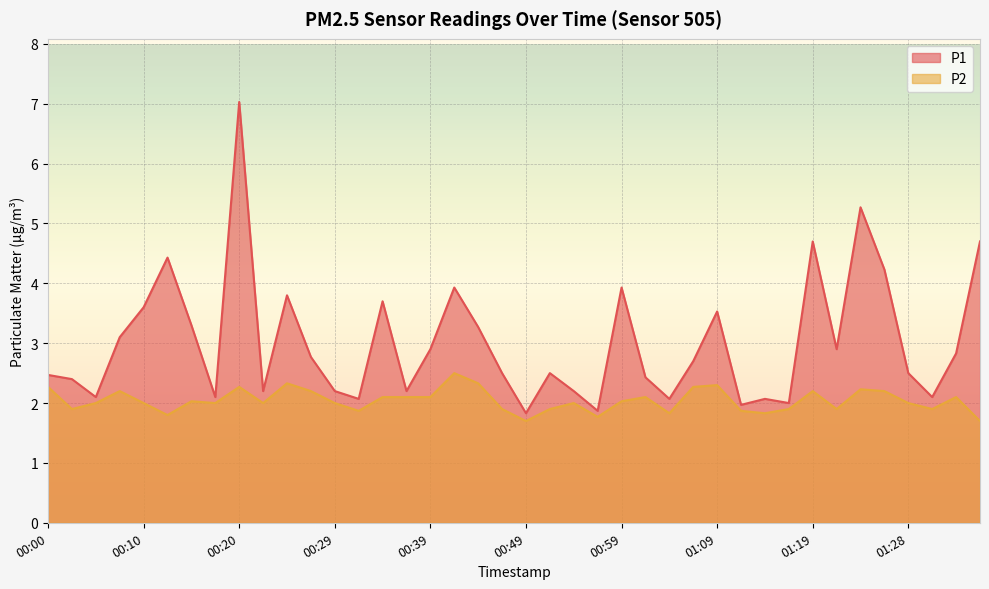

Reading left to right, what are all the values shown in this chart?

P1: 00:00=2.5	00:02=2.4	00:05=2.1	00:07=3.1	00:10=3.6	00:12=4.4	00:15=3.3	00:17=2.1	00:20=7.0	00:22=2.2	00:24=3.8	00:27=2.8	00:29=2.2	00:32=2.1	00:34=3.7	00:37=2.2	00:39=2.9	00:41=3.9	00:44=3.3	00:46=2.5	00:49=1.8	00:51=2.5	00:54=2.2	00:56=1.9	00:59=3.9	01:01=2.4	01:04=2.1	01:06=2.7	01:09=3.5	01:11=2.0	01:14=2.1	01:16=2.0	01:19=4.7	01:21=2.9	01:24=5.3	01:26=4.2	01:28=2.5	01:31=2.1	01:33=2.8	01:36=4.7
P2: 00:00=2.3	00:02=1.9	00:05=2.0	00:07=2.2	00:10=2.0	00:12=1.8	00:15=2.0	00:17=2.0	00:20=2.3	00:22=2.0	00:24=2.3	00:27=2.2	00:29=2.0	00:32=1.9	00:34=2.1	00:37=2.1	00:39=2.1	00:41=2.5	00:44=2.3	00:46=1.9	00:49=1.7	00:51=1.9	00:54=2.0	00:56=1.8	00:59=2.0	01:01=2.1	01:04=1.8	01:06=2.3	01:09=2.3	01:11=1.9	01:14=1.8	01:16=1.9	01:19=2.2	01:21=1.9	01:24=2.2	01:26=2.2	01:28=2.0	01:31=1.9	01:33=2.1	01:36=1.7